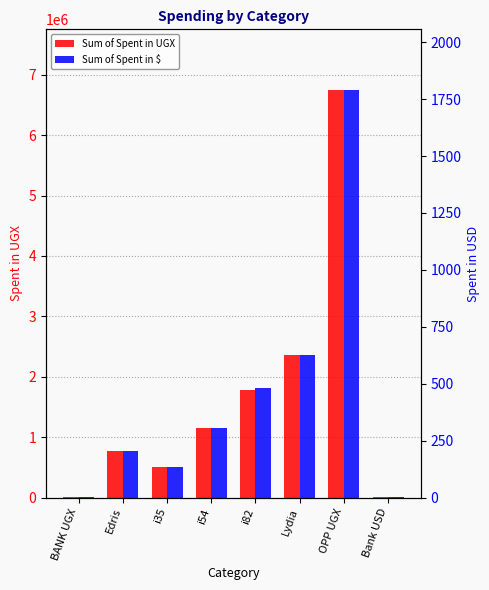

What are all the series names shown in the legend?

Sum of Spent in UGX, Sum of Spent in $